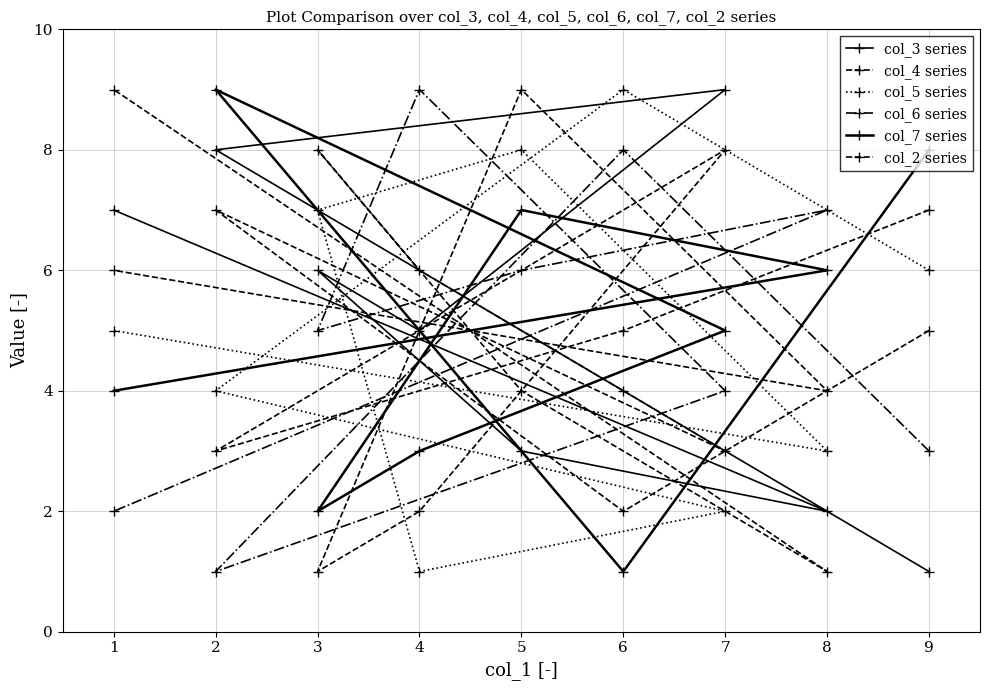

Between which two adjacent categories do col_5 series and col_3 series first intersect?

6 and 2